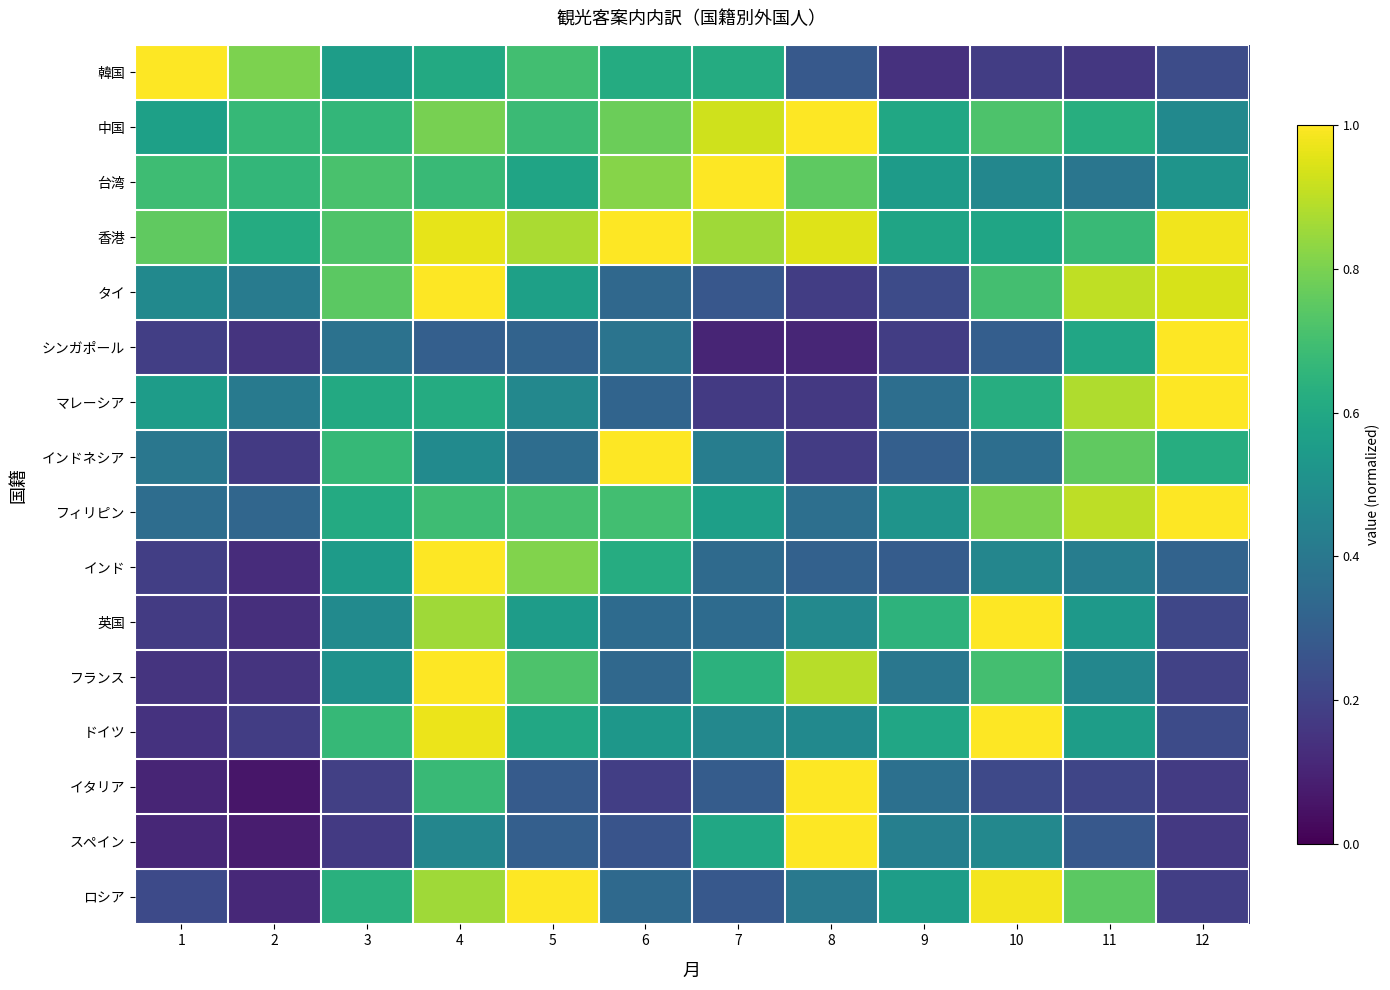

What is the difference between the highest and lowest values at 9?

0.5